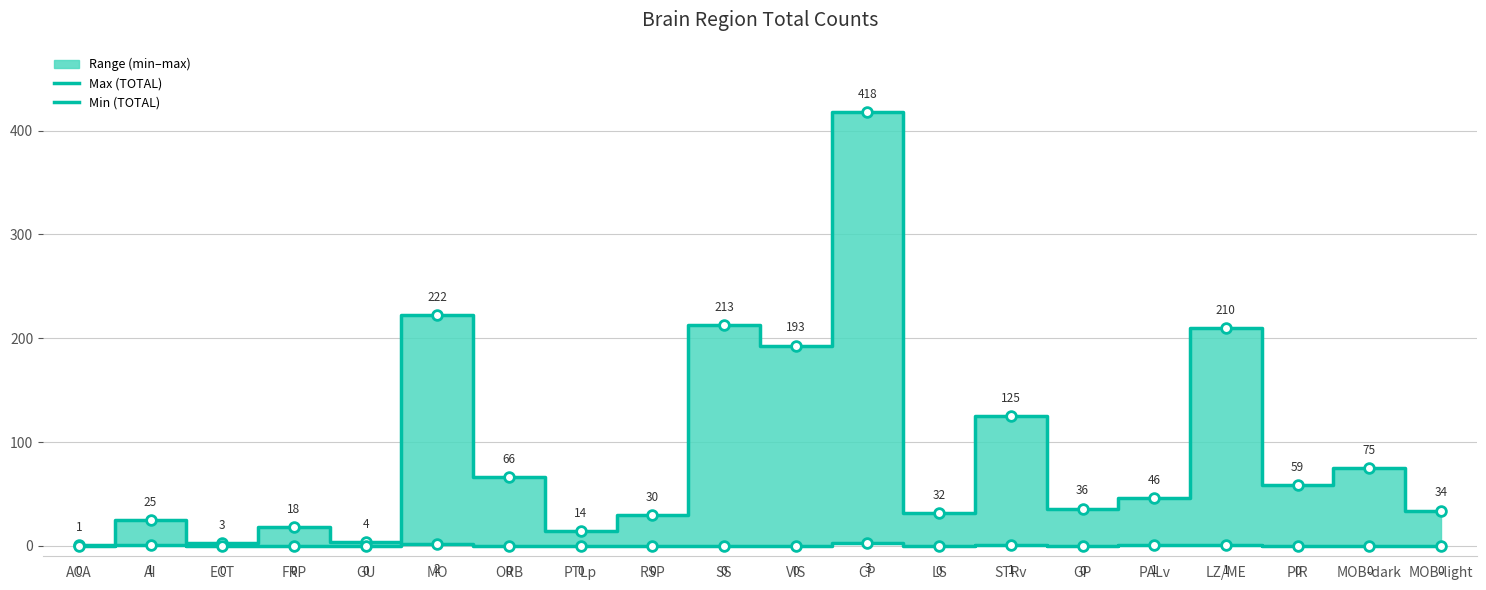

Count the Min (TOTAL) values in the range 0 to 1.

18